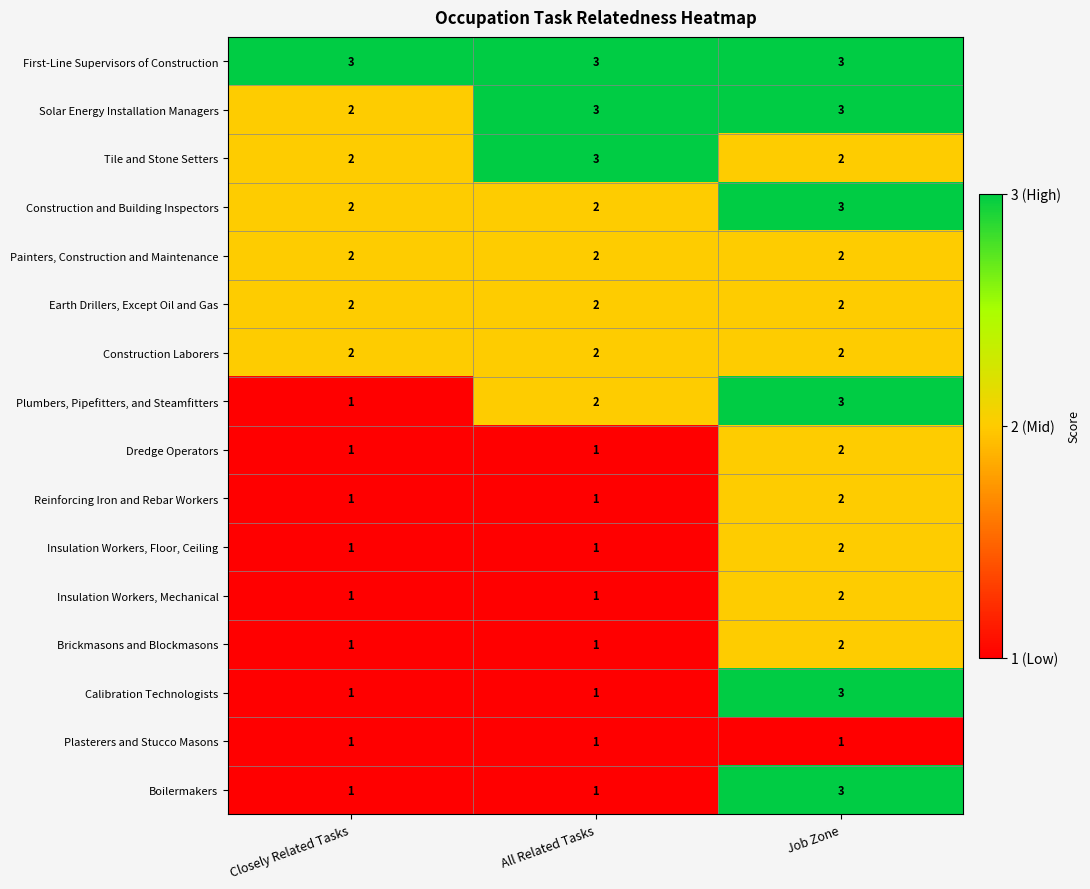

What is the greatest value displayed?

3